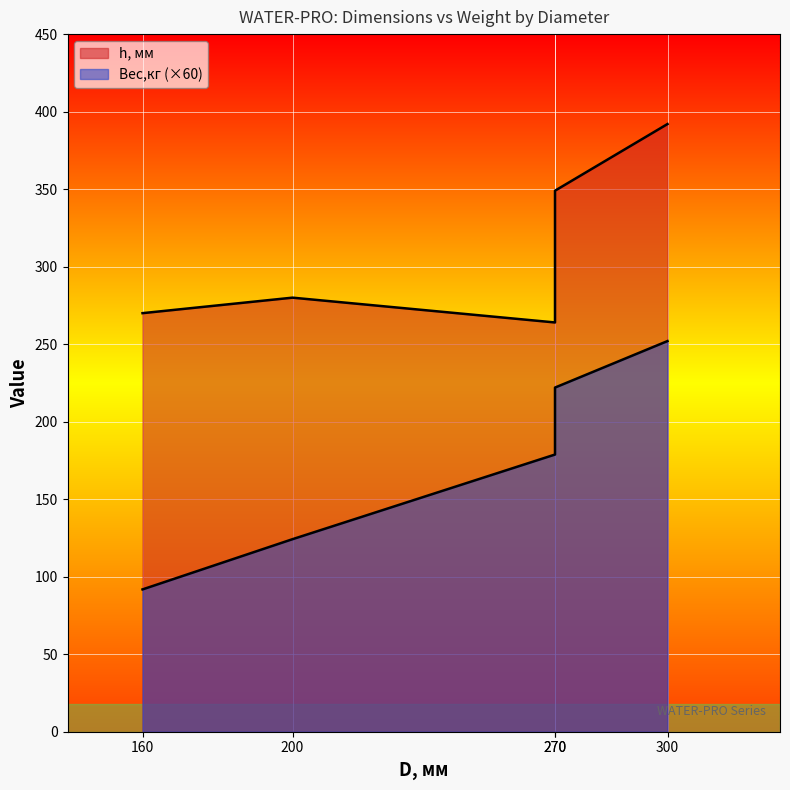

Which label corresponds to the largest value in the chart?

300